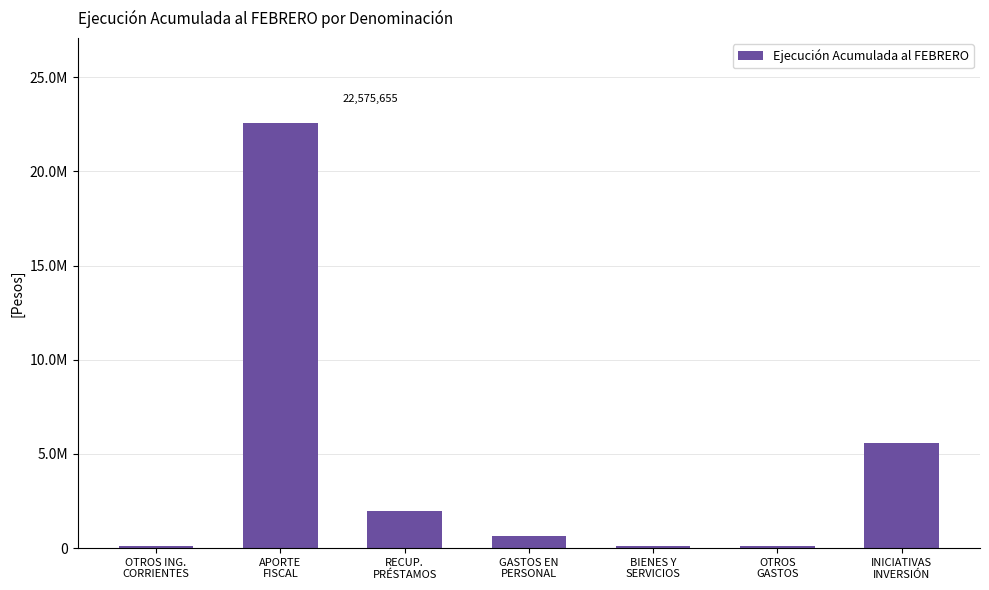

At which label is the value closest to 11328144?

INICIATIVAS
INVERSIÓN